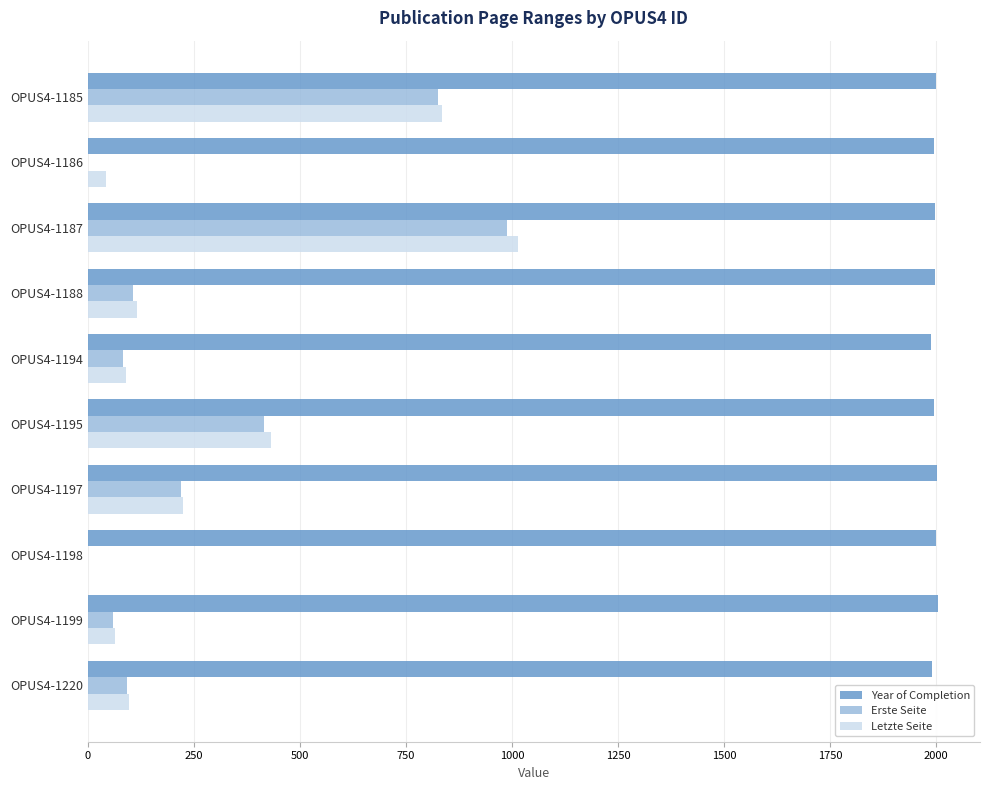

The value of Year of Completion at OPUS4-1194 is 3422. True or false?

False